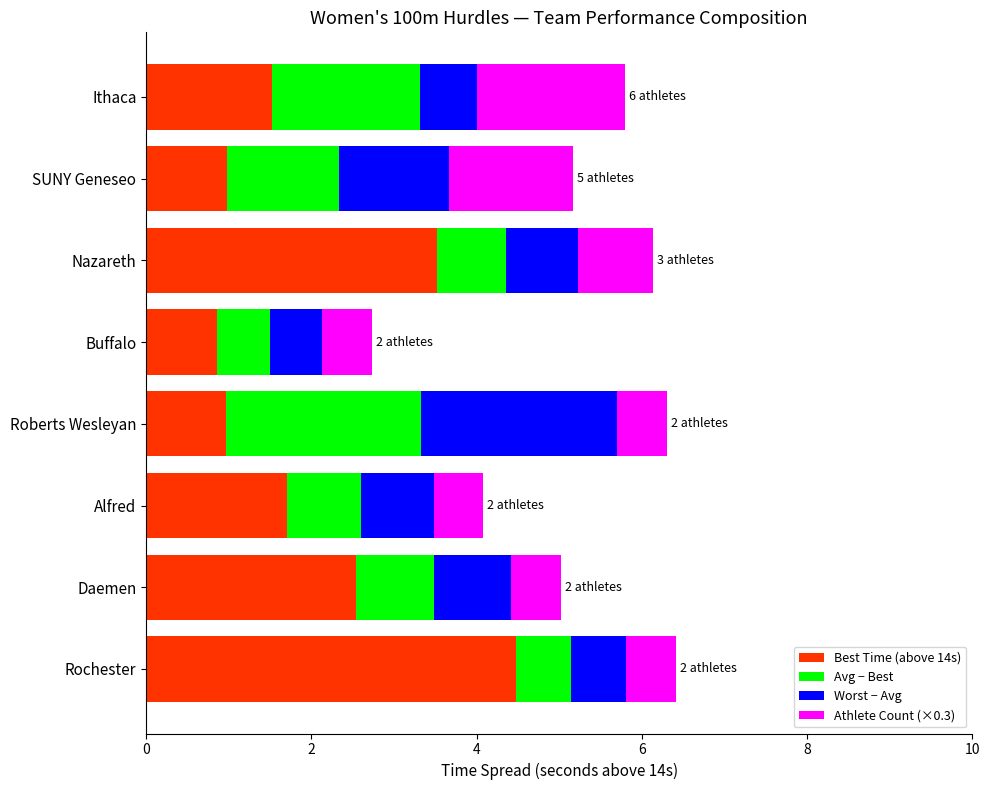

The value of Best Time (above 14s) at Ithaca is 1.5. True or false?

True